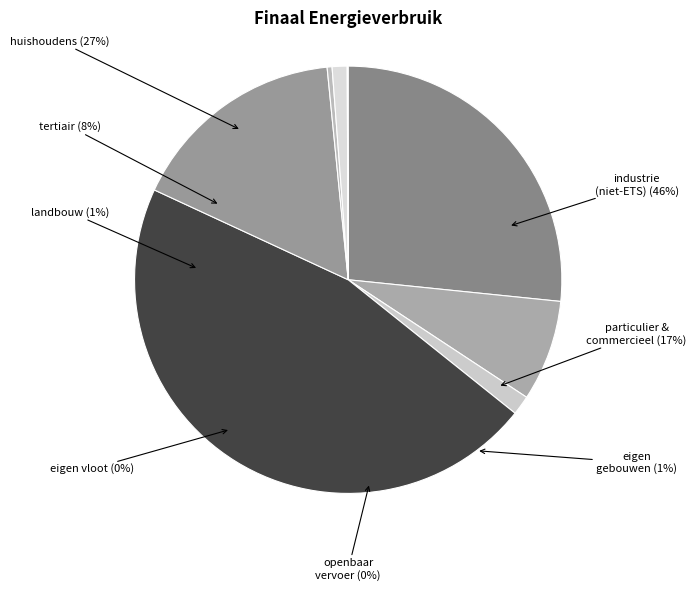

What is the change in value from industrie (niet-ETS) to particulier en commercieel vervoer?

-79321.8